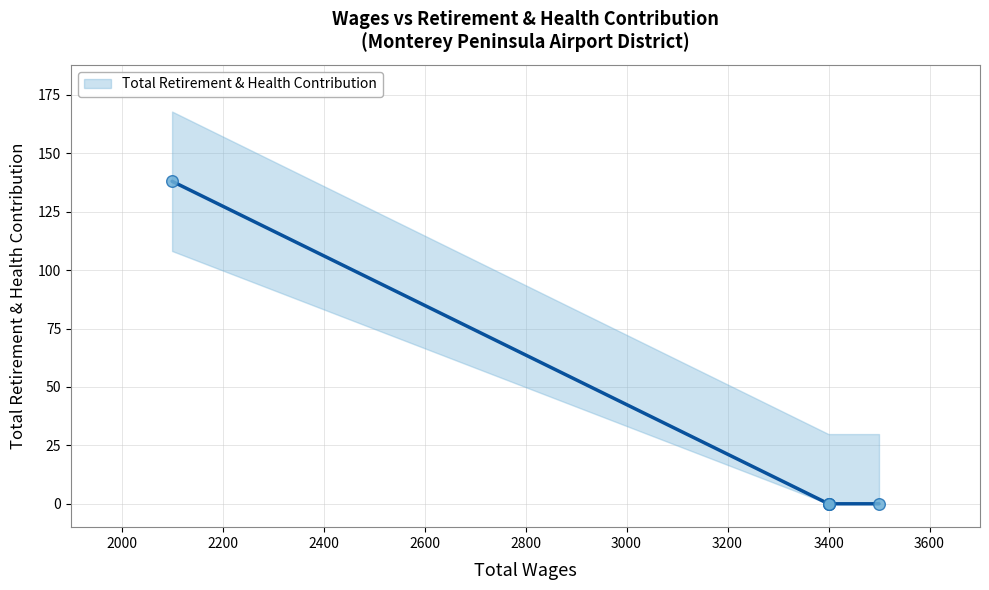

What is the change in value from 3400.0 to 2100.0?

+138